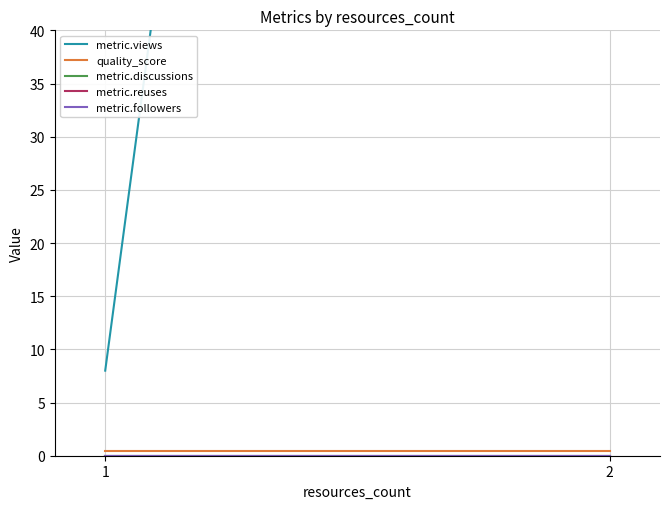

What is the minimum value for metric.views?

8.0